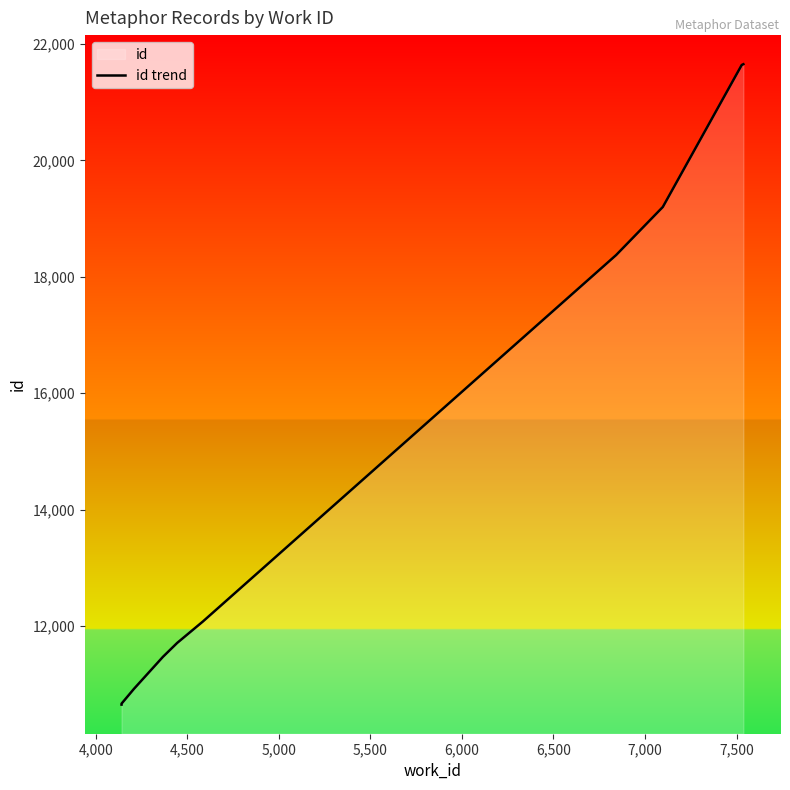

How many series are shown in this chart?

1